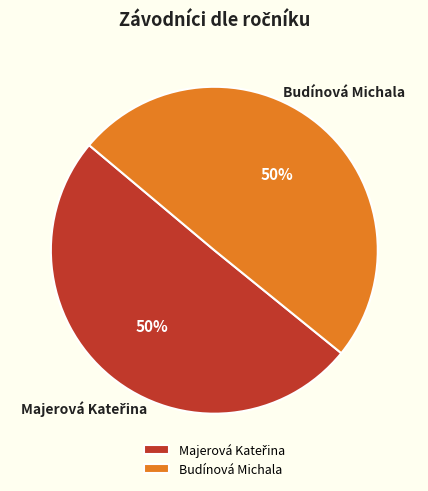

Count the number of slices in the pie.

2